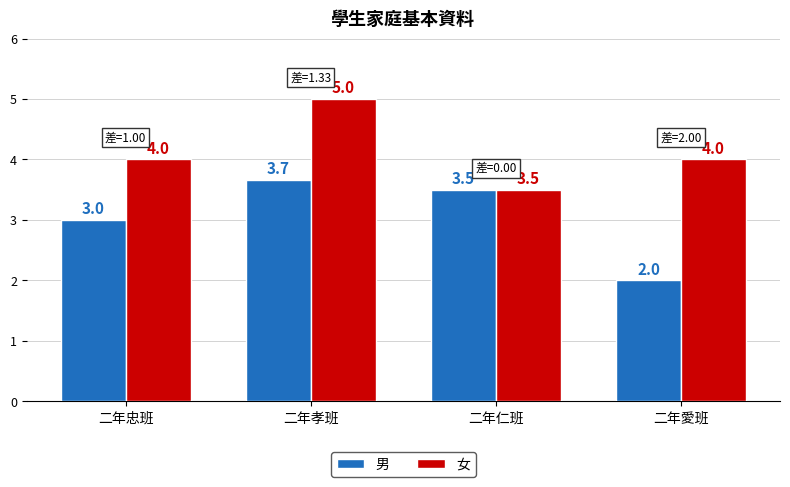

Which series changed the most between 二年孝班 and 二年仁班?

女